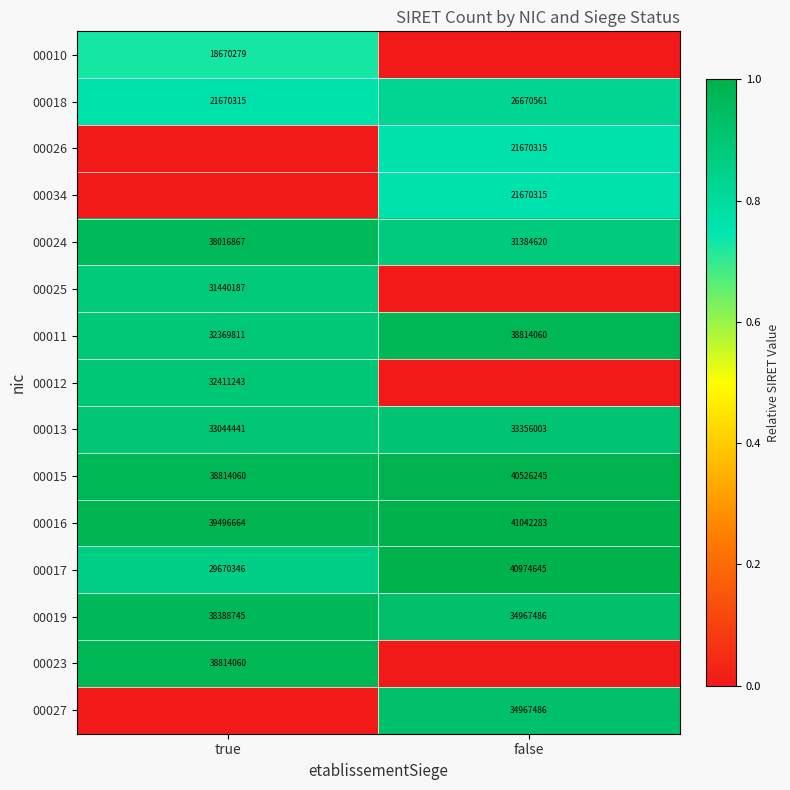

What is the sum of all 00011 values?

71183871